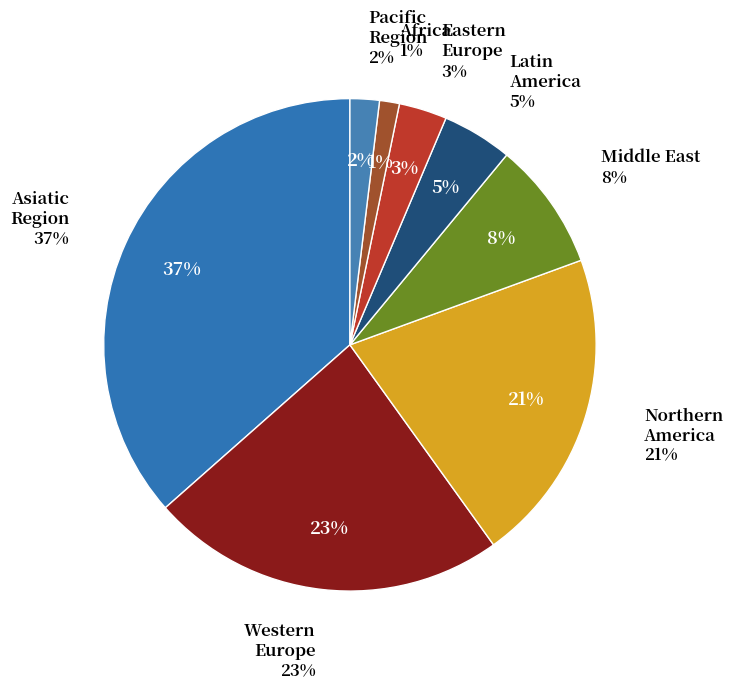

How many slices are in this pie chart?

8